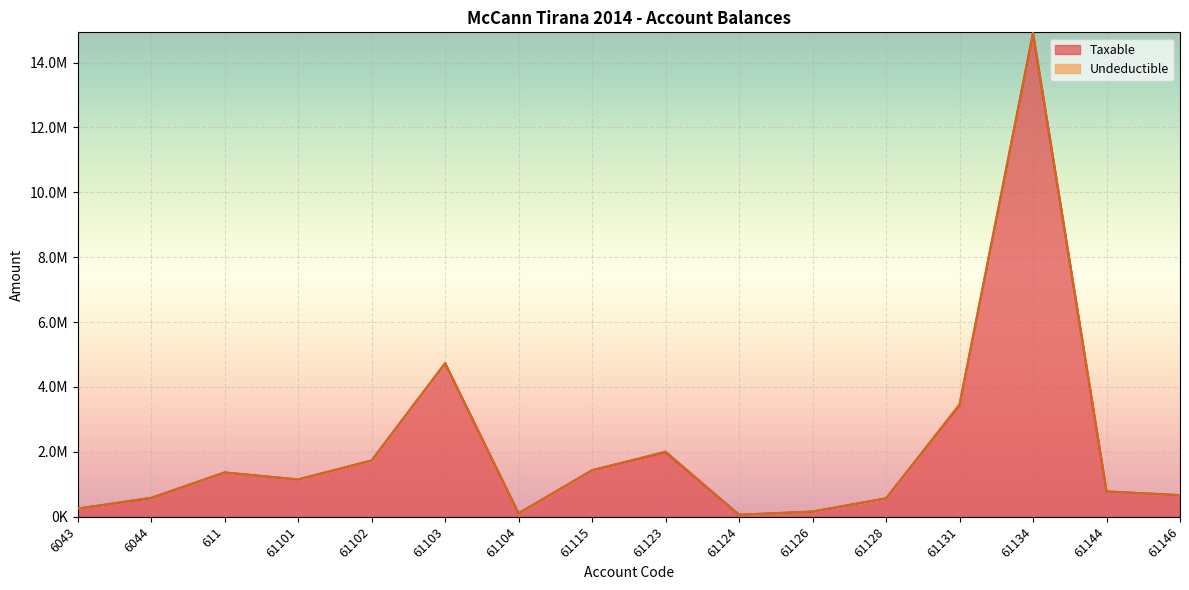

Reading left to right, list all the values displayed in this chart.

6043=250227.1	6044=575296.9	611=1366068.5	61101=1149043.7	61102=1735151.5	61103=4731146.9	61104=105900.0	61115=1433753.2	61123=1991862.2	61124=61813.2	61126=157990.0	61128=567460.5	61131=3437988.5	61134=14887859.8	61144=779642.1	61146=666085.5